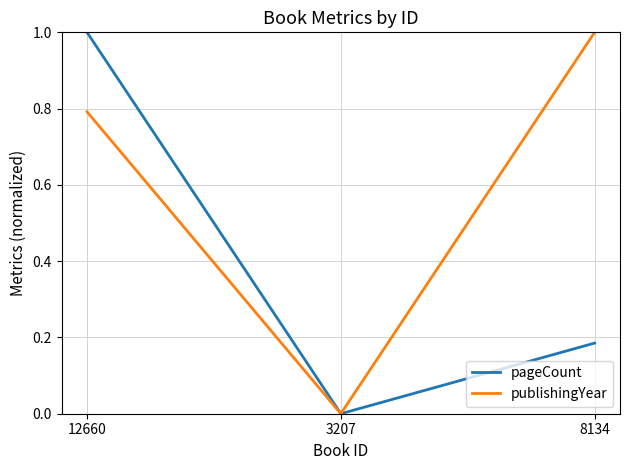

What position from the right is 12660?

3